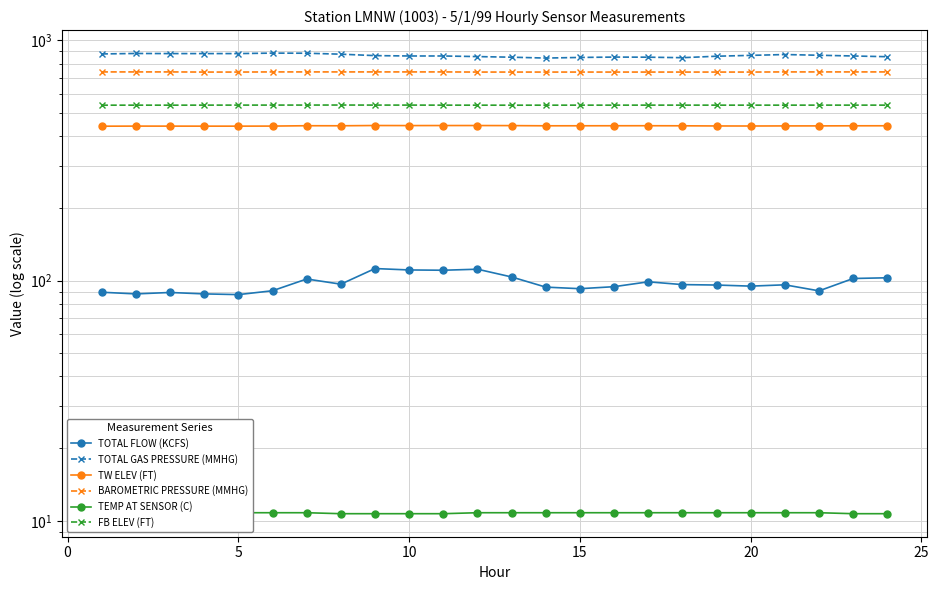

What are all the series names shown in the legend?

TOTAL FLOW (KCFS), TOTAL GAS PRESSURE (MMHG), TW ELEV (FT), BAROMETRIC PRESSURE (MMHG), TEMP AT SENSOR (C), FB ELEV (FT)